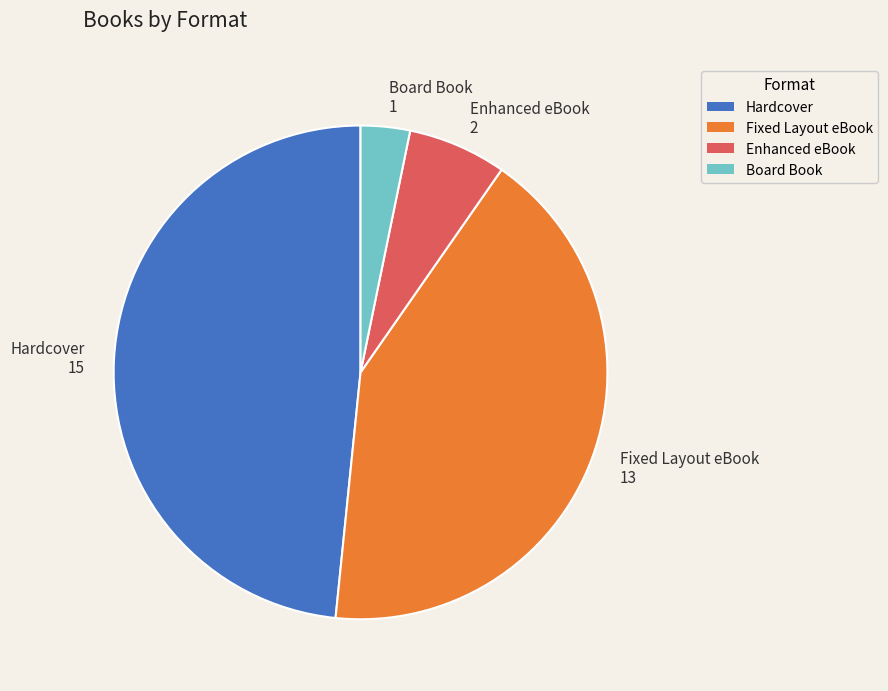

Is the sum of Hardcover 15 and Fixed Layout eBook 13 greater than half?

Yes